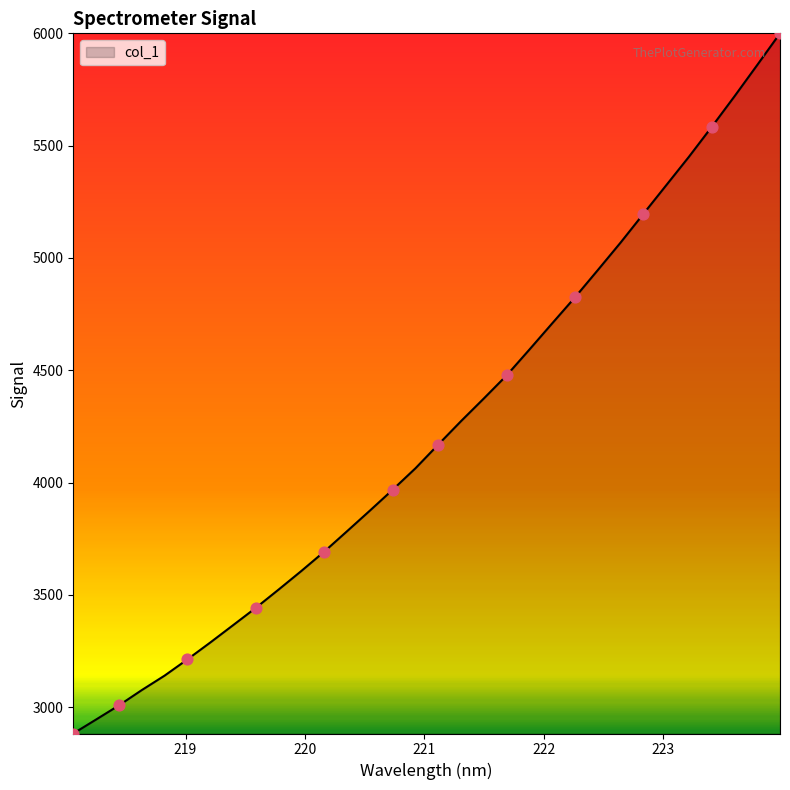

What is the maximum value shown in the chart?

6000.1